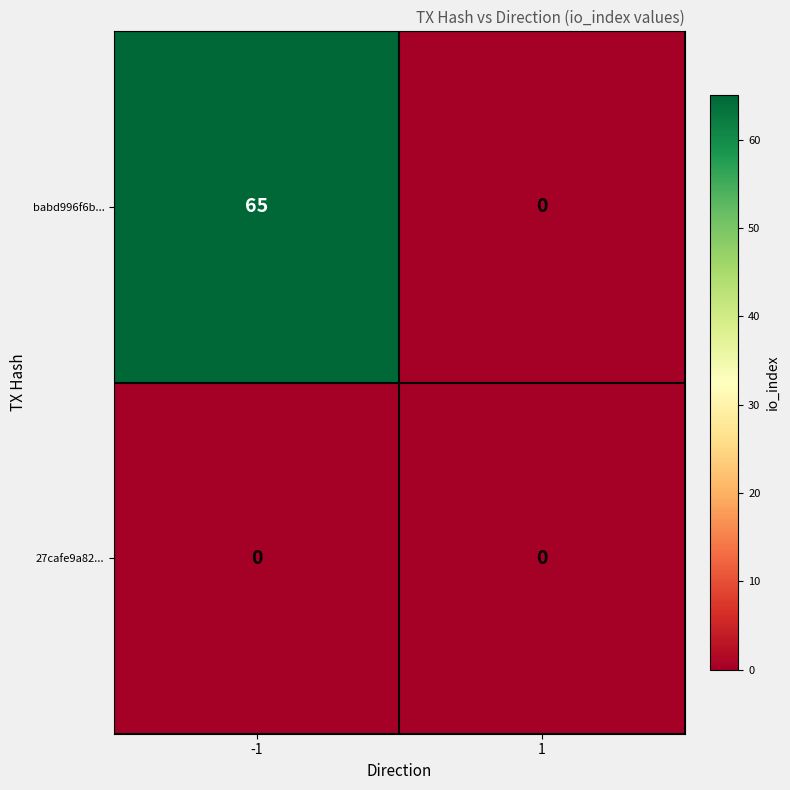

Which series has the largest total across all categories?

babd996f6b...